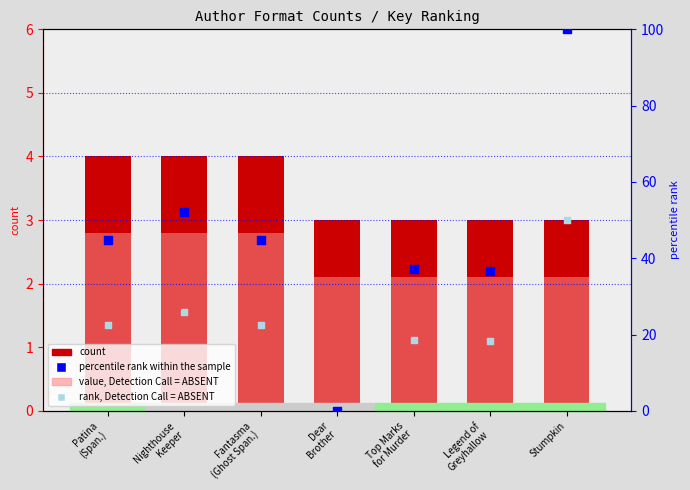

Which series has the largest total across all categories?

percentile rank within the sample